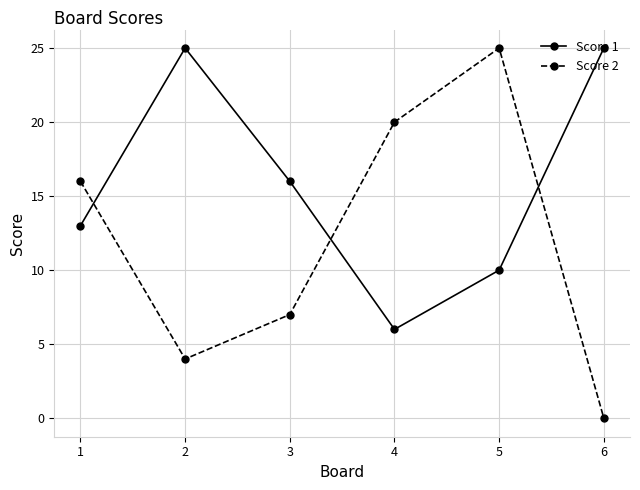

Between 3 and 4, which series saw the biggest shift?

Score 2